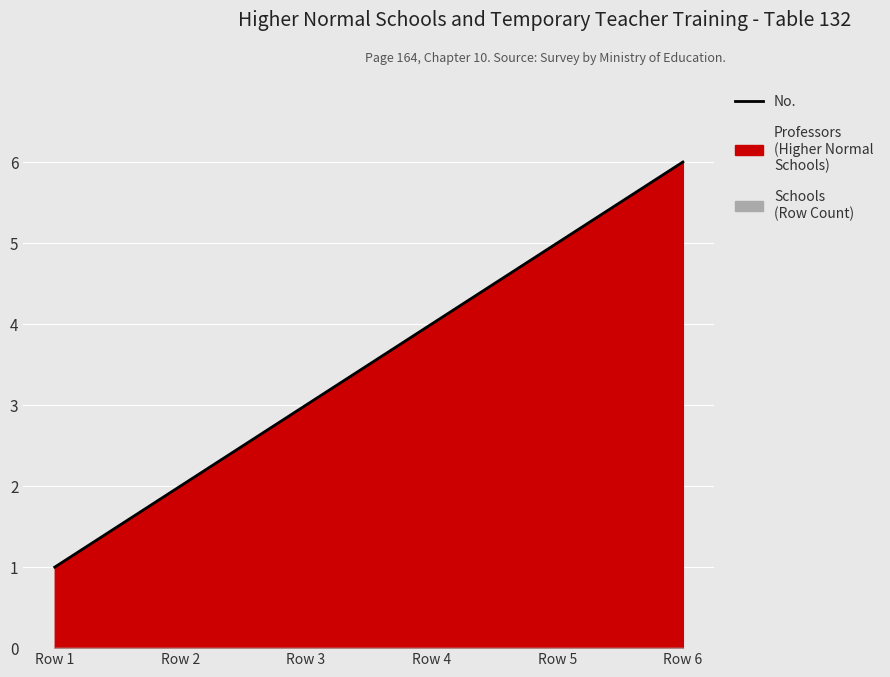

List the labels in order of value, smallest first.

Row 1, Row 2, Row 3, Row 4, Row 5, Row 6